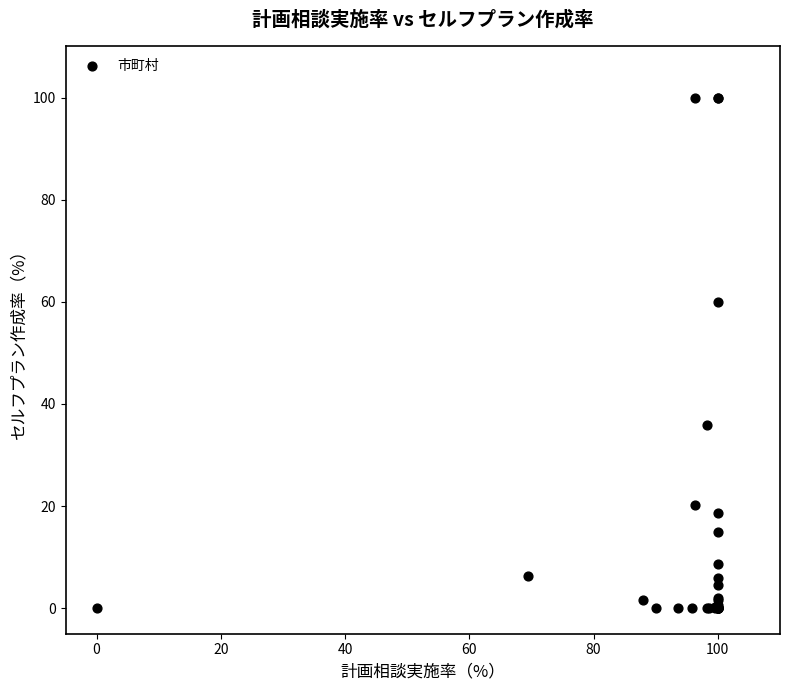

What Y value in the scatter plot is closest to 50?

60.0